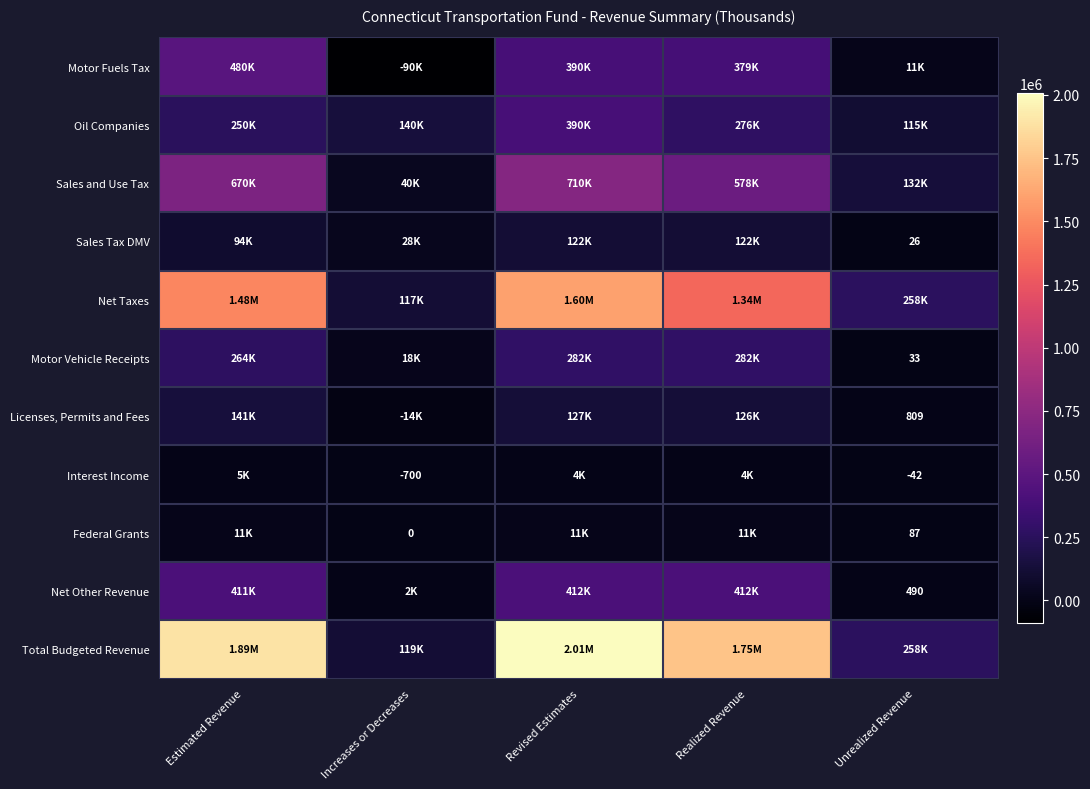

What is the minimum value for Motor Fuels Tax?

-90000